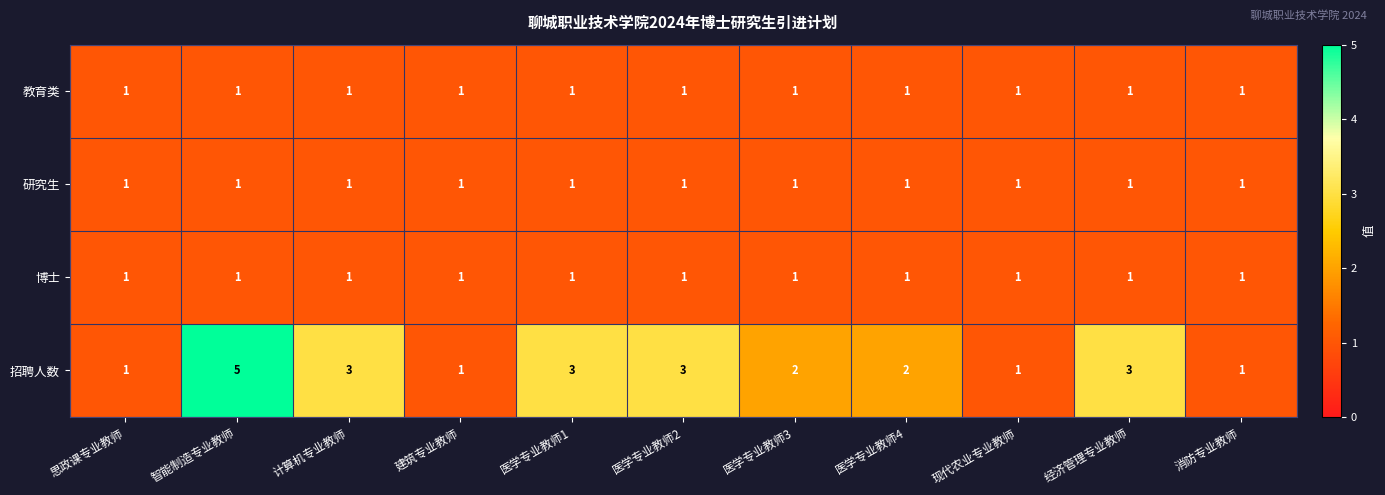

What is the smallest value displayed?

1